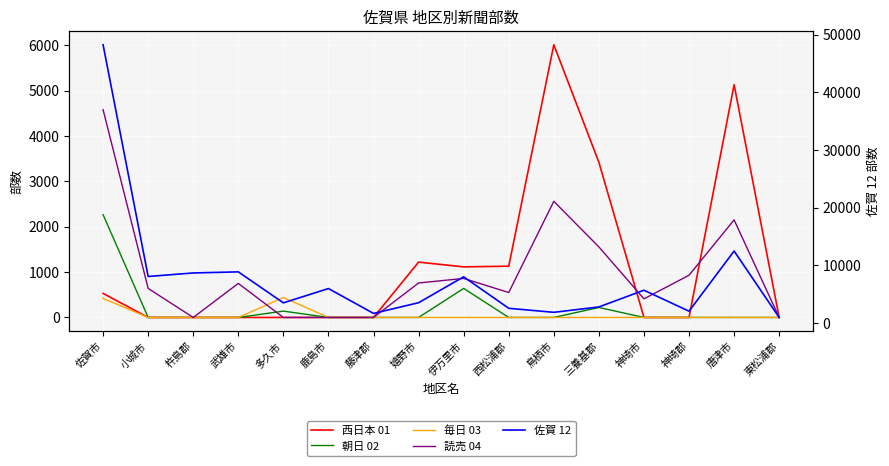

True or false: 佐賀 12 has a value of 5700 at 神埼市.

True